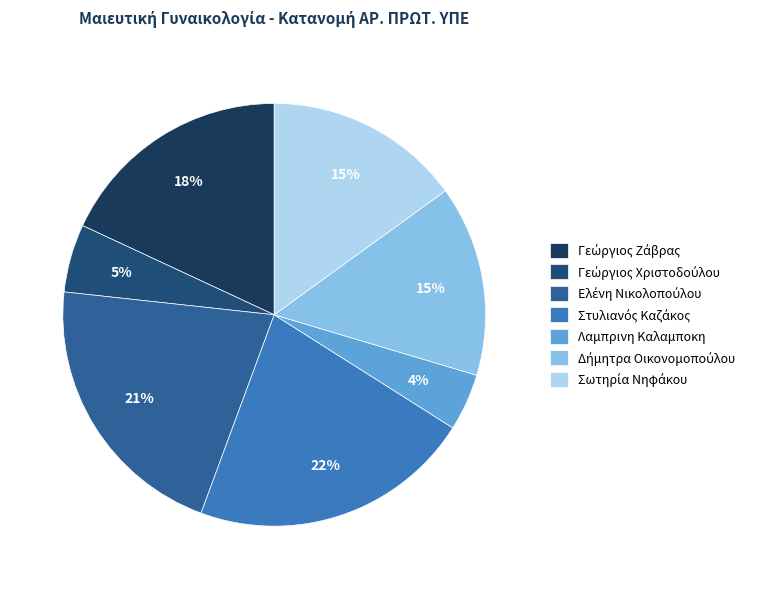

How many segments does this pie chart have?

7